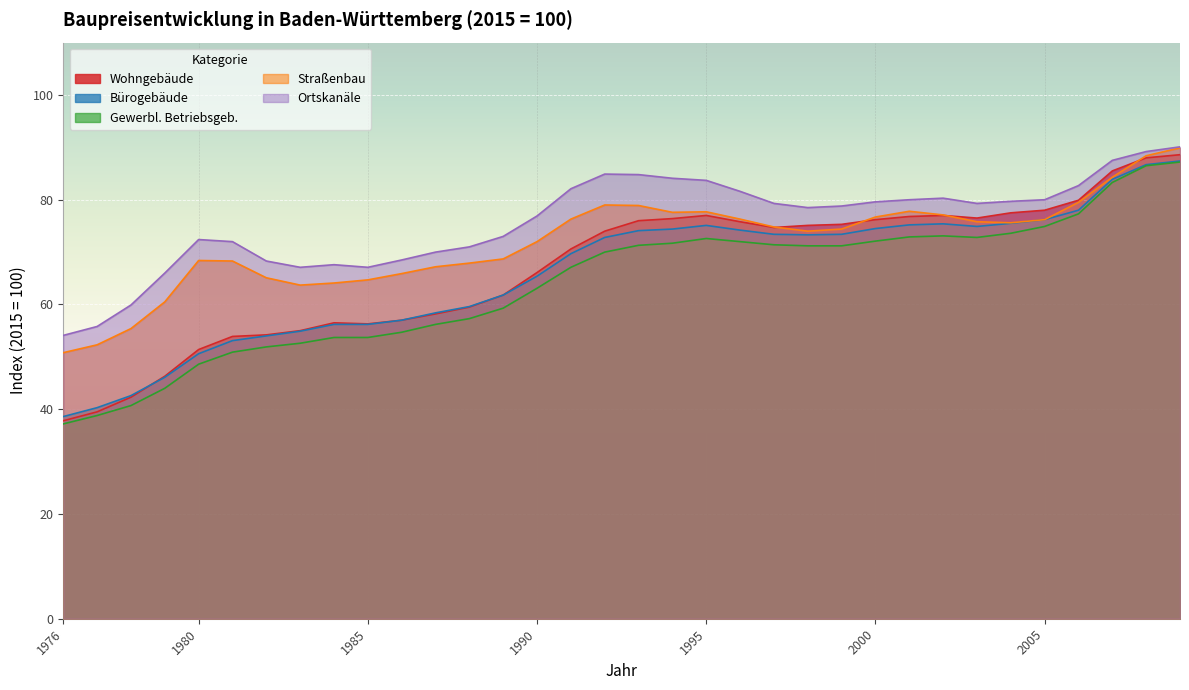

Where does the Ortskanäle series first go above 79?

1991